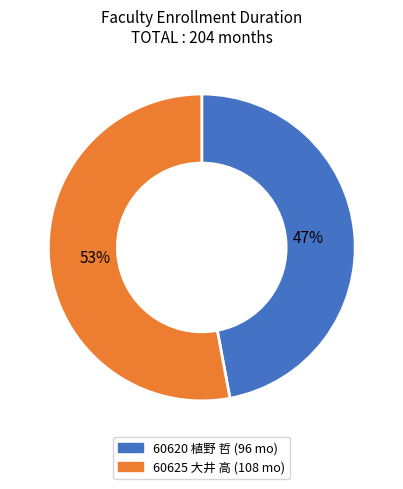

Count the number of slices in the pie.

2